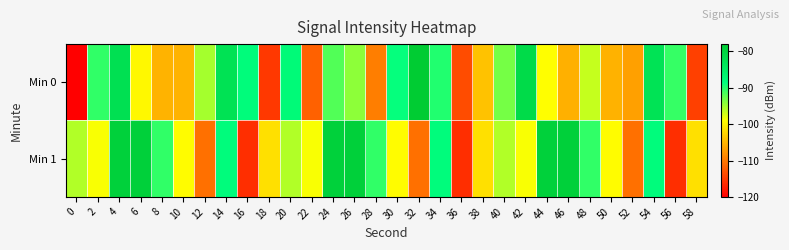

What is the spread (max minus min) of values at 40?

2.5